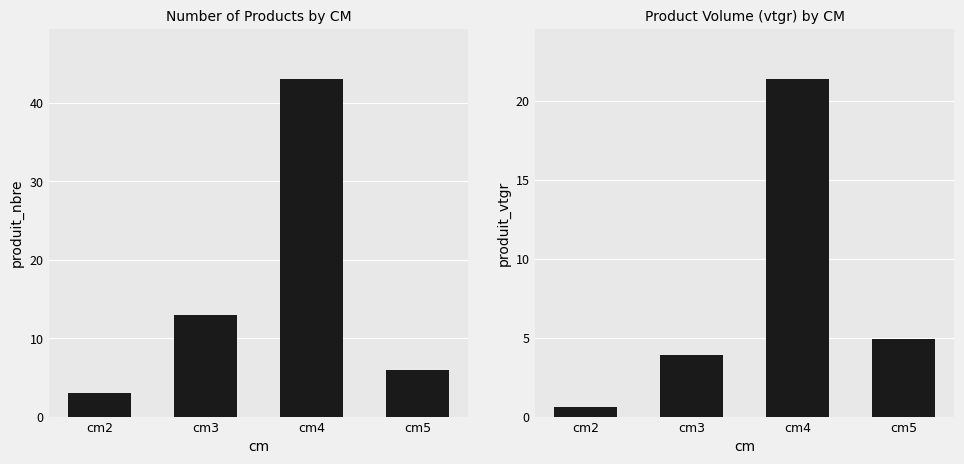

Which series has the largest total across all categories?

produit_nbre